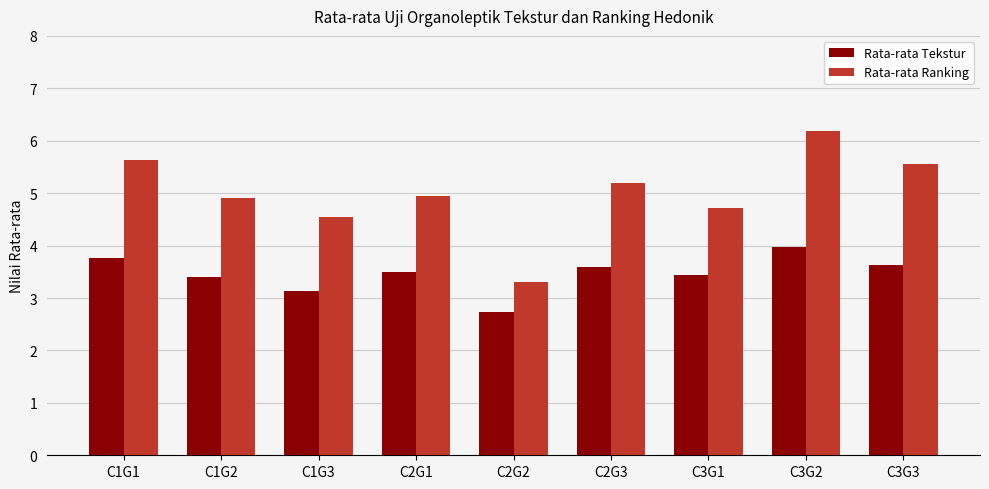

Rank the series at C2G1 from highest to lowest value.

Rata-rata Ranking, Rata-rata Tekstur